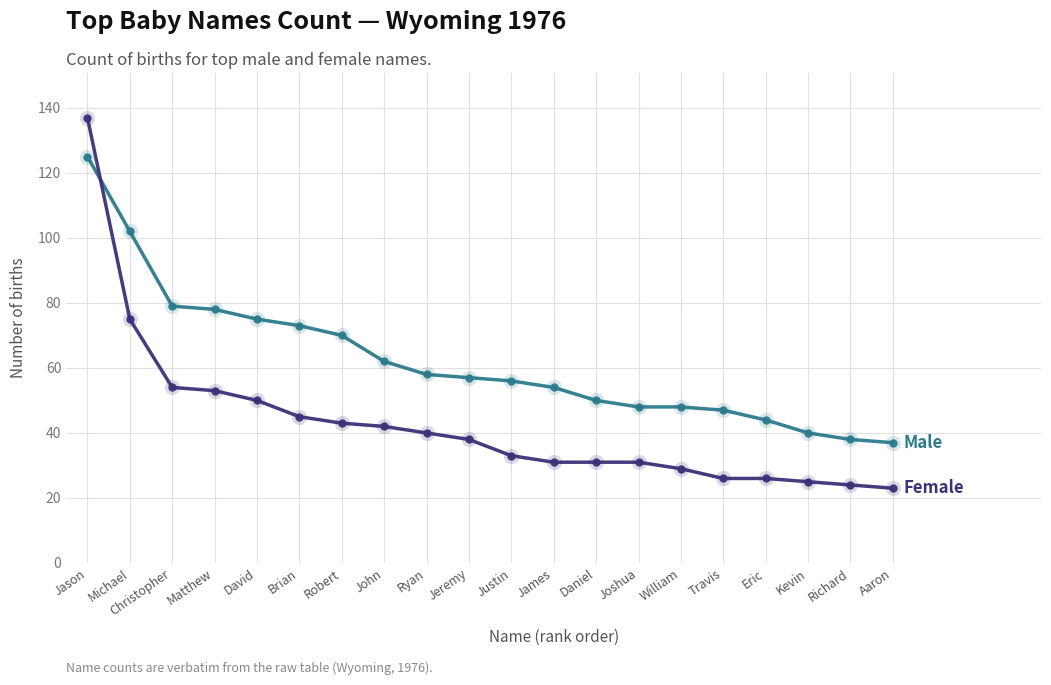

Which label corresponds to the largest value in the chart?

Jason